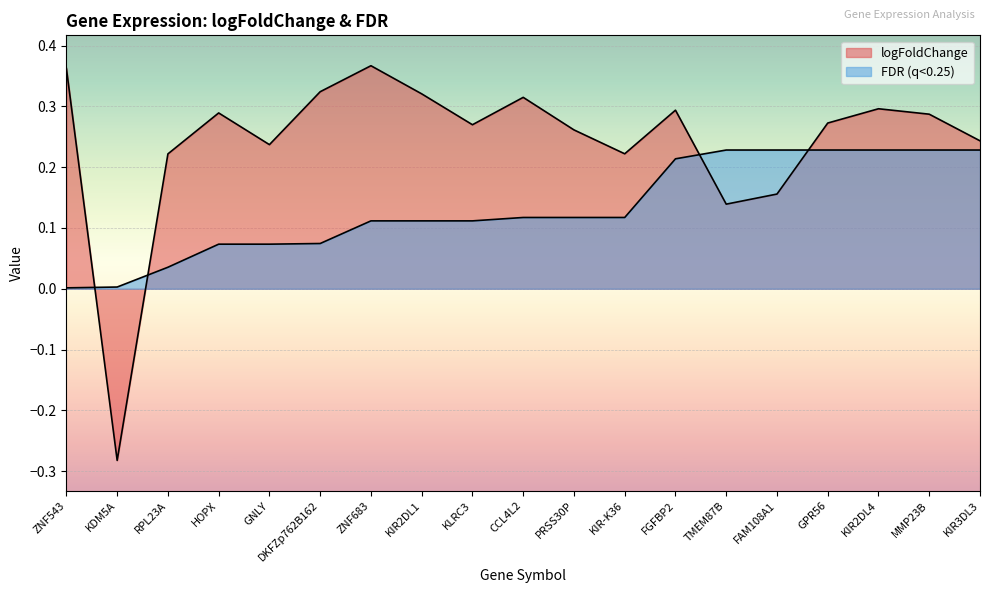

What is the value of the FDR point at the 5th from the left?

0.1